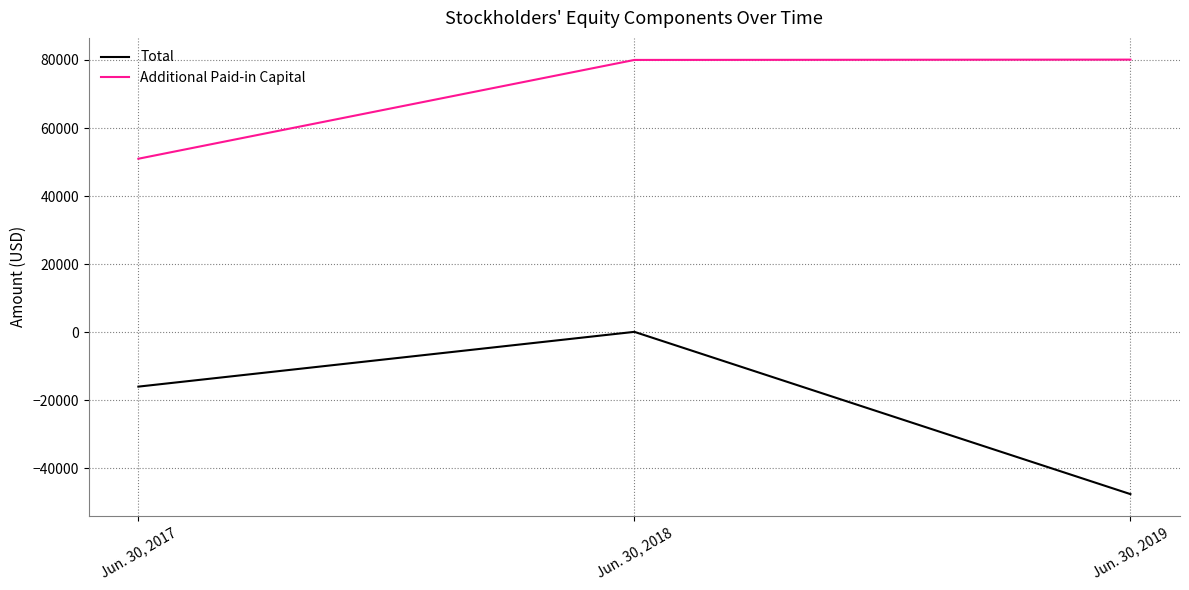

What is the sum of the Total values at Jun. 30, 2019 and Jun. 30, 2017?

-63487